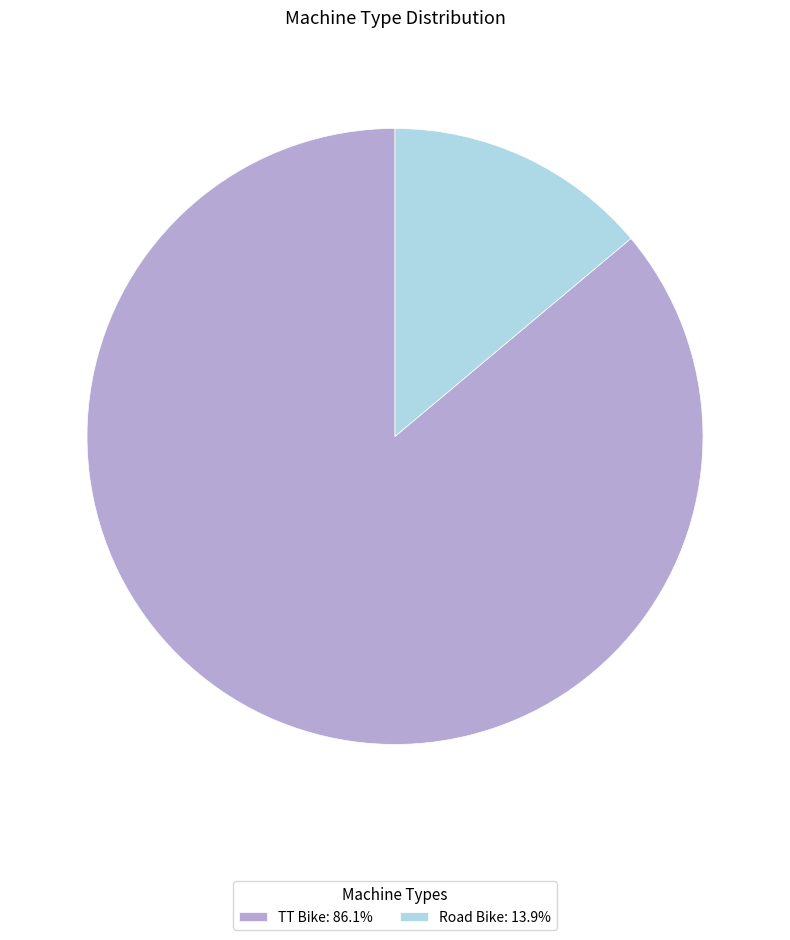

Rank the categories by value from highest to lowest.

TT Bike, Road Bike